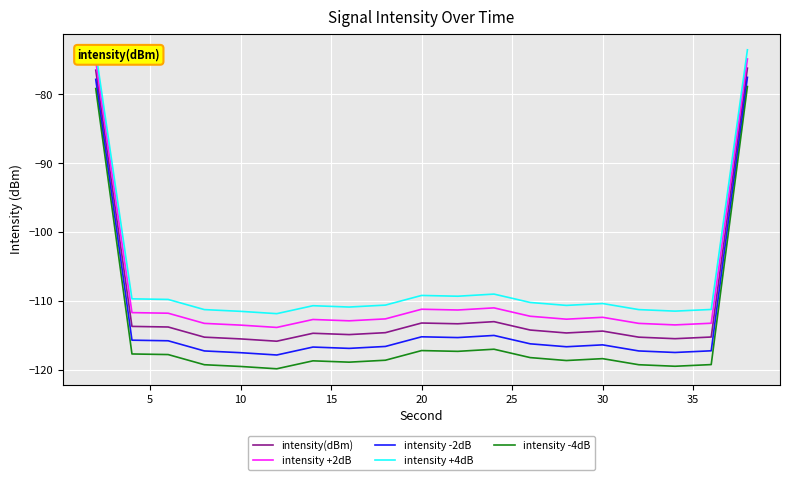

How many categories are shown in the chart?

19